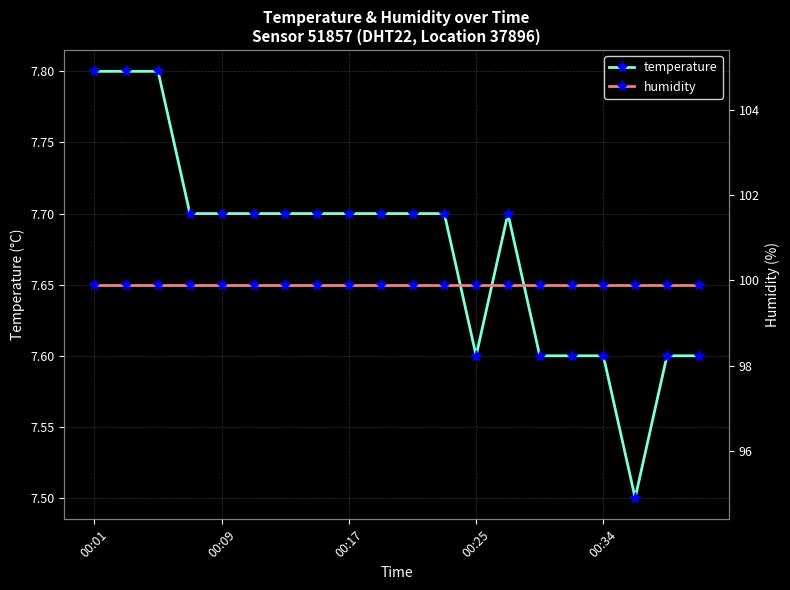

Count the temperature values in the range 7 to 8.

20